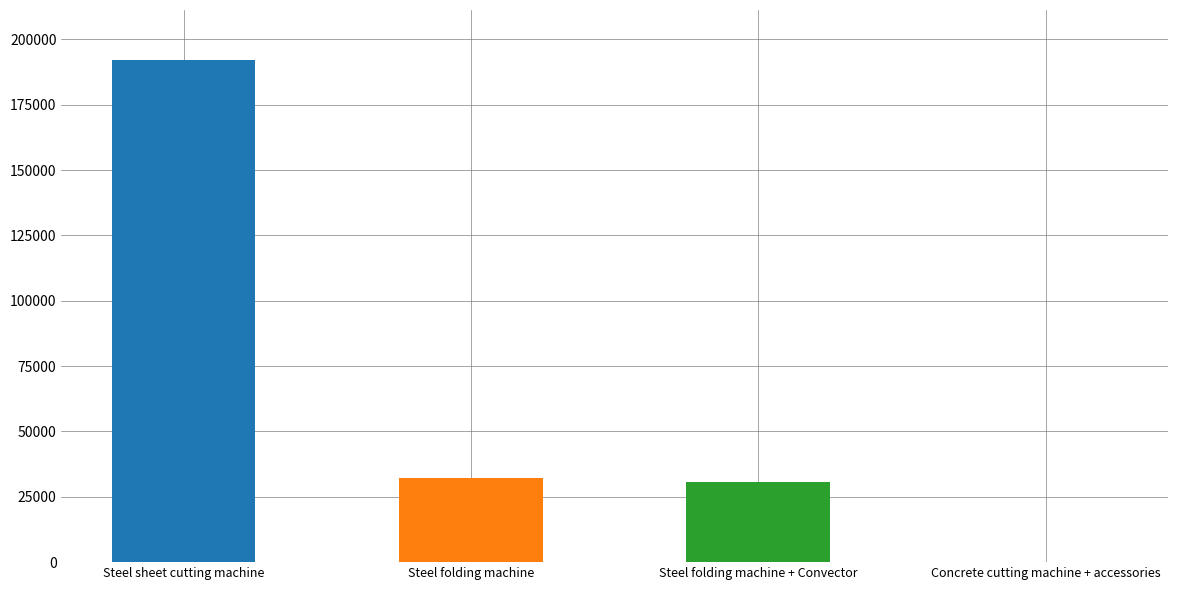

Count the number of data series in this chart.

1